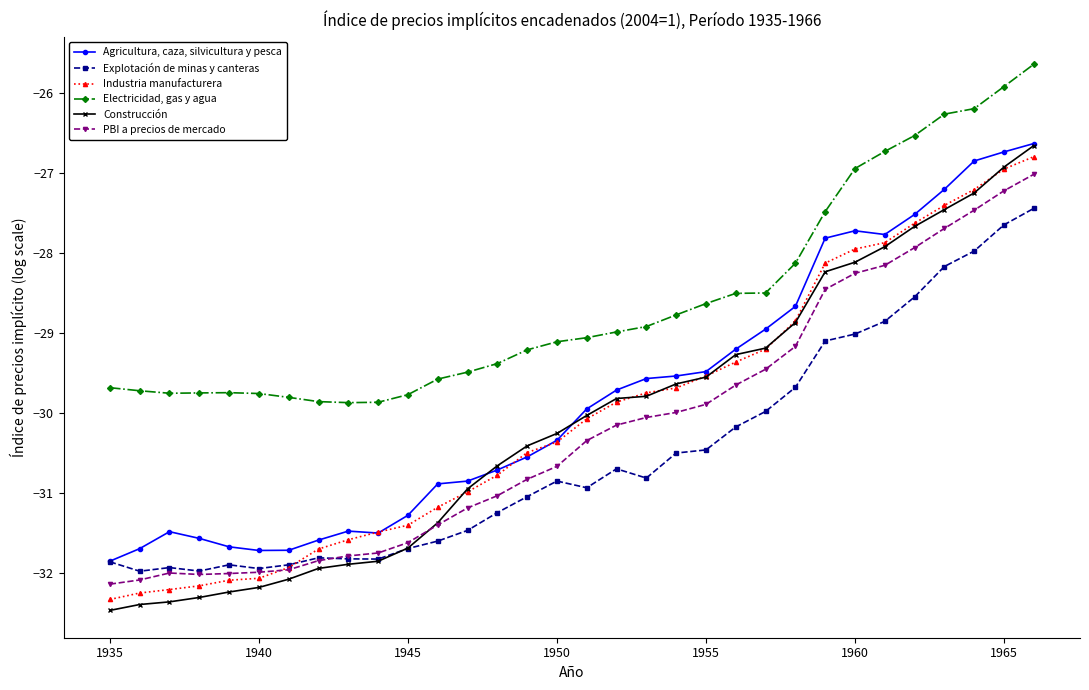

Rank the series by their maximum value, from highest to lowest.

Electricidad, gas y agua, Agricultura, caza, silvicultura y pesca, Construcción, Industria manufacturera, PBI a precios de mercado, Explotación de minas y canteras